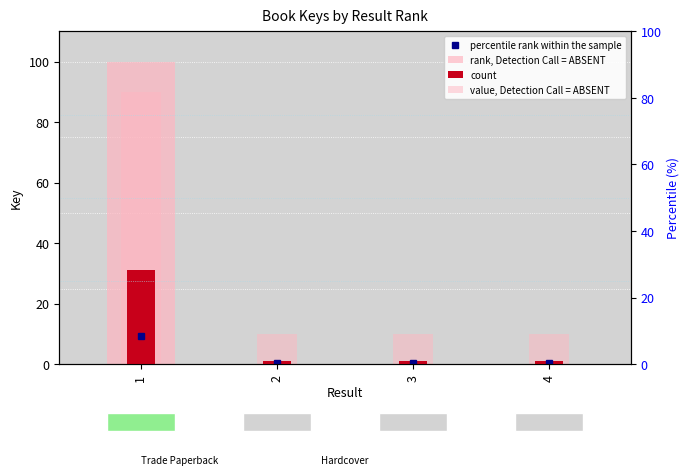

Which series has the largest range (max minus min)?

rank, Detection Call = ABSENT